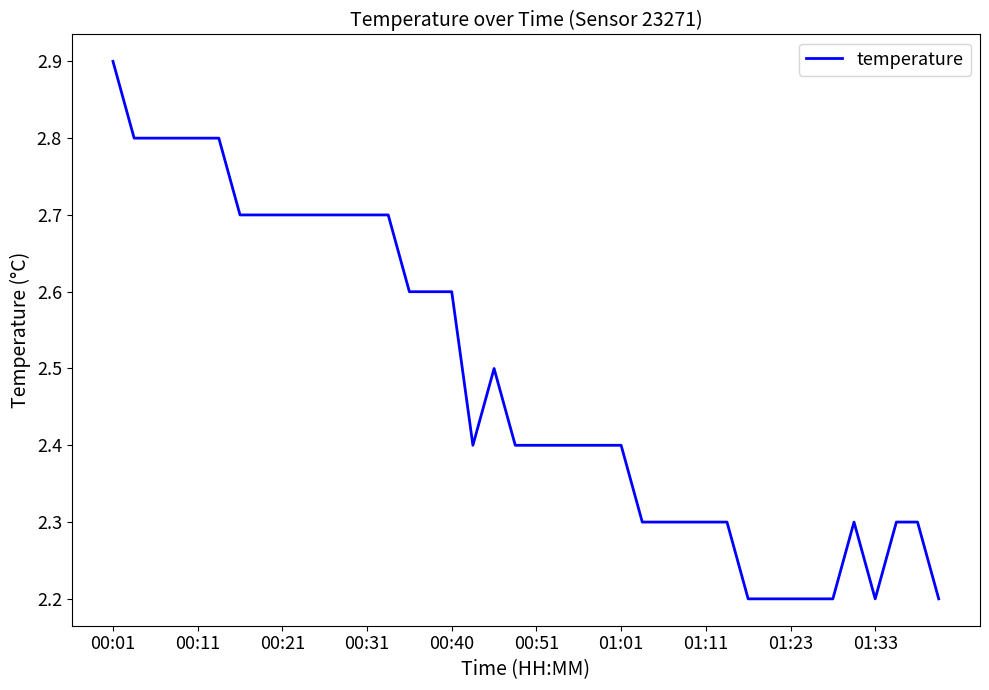

What is the smallest value displayed?

2.2